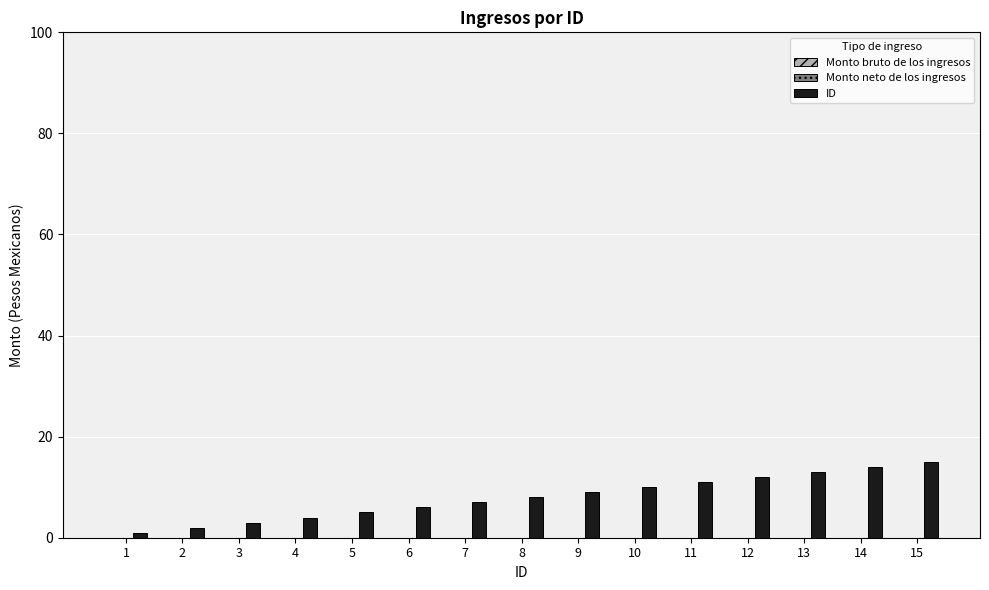

The value at 10 is 17. True or false?

False